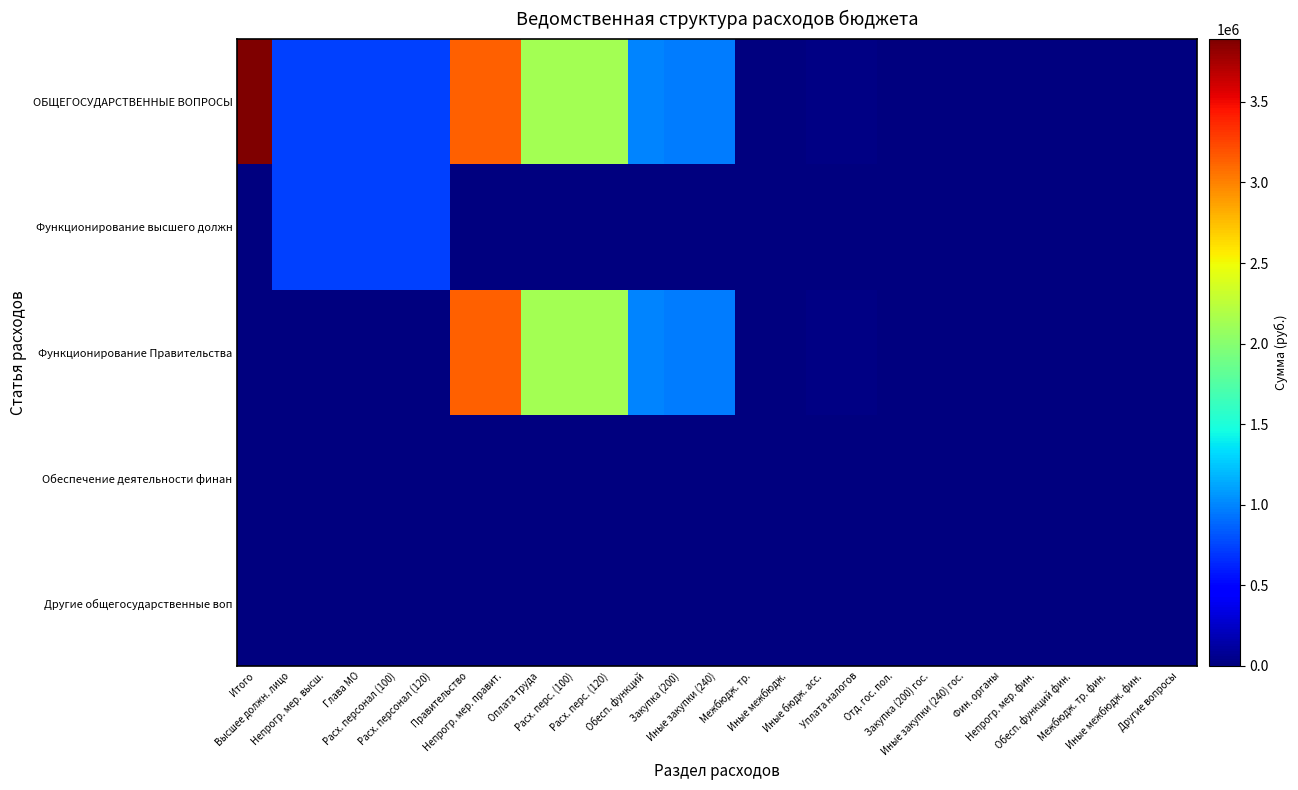

Reading left to right, transcribe all the data shown in this chart.

ОБЩЕГОСУДАРСТВЕННЫЕ ВОПРОСЫ: Итого=3889199	Высшее должн. лицо=740190	Непрогр. мер. высш.=740190	Глава МО=740190	Расх. персонал (100)=740190	Расх. персонал (120)=740190	Правительство=3129929	Непрогр. мер. правит.=3129929	Оплата труда=2138510	Расх. перс. (100)=2138510	Расх. перс. (120)=2138510	Обесп. функций=991319	Закупка (200)=960020	Иные закупки (240)=960020	Межбюдж. тр.=12100	Иные межбюдж.=12100	Иные бюдж. асс.=19199	Уплата налогов=19199	Отд. гос. пол.=100	Закупка (200) гос.=100	Иные закупки (240) гос.=100	Фин. органы=14080	Непрогр. мер. фин.=14080	Обесп. функций фин.=14080	Межбюдж. тр. фин.=14080	Иные межбюдж. фин.=14080	Другие вопросы=5000
Функционирование высшего должн: Итого=0	Высшее должн. лицо=740190	Непрогр. мер. высш.=740190	Глава МО=740190	Расх. персонал (100)=740190	Расх. персонал (120)=740190	Правительство=0	Непрогр. мер. правит.=0	Оплата труда=0	Расх. перс. (100)=0	Расх. перс. (120)=0	Обесп. функций=0	Закупка (200)=0	Иные закупки (240)=0	Межбюдж. тр.=0	Иные межбюдж.=0	Иные бюдж. асс.=0	Уплата налогов=0	Отд. гос. пол.=0	Закупка (200) гос.=0	Иные закупки (240) гос.=0	Фин. органы=0	Непрогр. мер. фин.=0	Обесп. функций фин.=0	Межбюдж. тр. фин.=0	Иные межбюдж. фин.=0	Другие вопросы=0
Функционирование Правительства: Итого=0	Высшее должн. лицо=0	Непрогр. мер. высш.=0	Глава МО=0	Расх. персонал (100)=0	Расх. персонал (120)=0	Правительство=3129929	Непрогр. мер. правит.=3129929	Оплата труда=2138510	Расх. перс. (100)=2138510	Расх. перс. (120)=2138510	Обесп. функций=991319	Закупка (200)=960020	Иные закупки (240)=960020	Межбюдж. тр.=12100	Иные межбюдж.=12100	Иные бюдж. асс.=19199	Уплата налогов=19199	Отд. гос. пол.=100	Закупка (200) гос.=100	Иные закупки (240) гос.=100	Фин. органы=0	Непрогр. мер. фин.=0	Обесп. функций фин.=0	Межбюдж. тр. фин.=0	Иные межбюдж. фин.=0	Другие вопросы=0
Обеспечение деятельности финан: Итого=0	Высшее должн. лицо=0	Непрогр. мер. высш.=0	Глава МО=0	Расх. персонал (100)=0	Расх. персонал (120)=0	Правительство=0	Непрогр. мер. правит.=0	Оплата труда=0	Расх. перс. (100)=0	Расх. перс. (120)=0	Обесп. функций=0	Закупка (200)=0	Иные закупки (240)=0	Межбюдж. тр.=0	Иные межбюдж.=0	Иные бюдж. асс.=0	Уплата налогов=0	Отд. гос. пол.=0	Закупка (200) гос.=0	Иные закупки (240) гос.=0	Фин. органы=14080	Непрогр. мер. фин.=14080	Обесп. функций фин.=14080	Межбюдж. тр. фин.=14080	Иные межбюдж. фин.=14080	Другие вопросы=0
Другие общегосударственные воп: Итого=0	Высшее должн. лицо=0	Непрогр. мер. высш.=0	Глава МО=0	Расх. персонал (100)=0	Расх. персонал (120)=0	Правительство=0	Непрогр. мер. правит.=0	Оплата труда=0	Расх. перс. (100)=0	Расх. перс. (120)=0	Обесп. функций=0	Закупка (200)=0	Иные закупки (240)=0	Межбюдж. тр.=0	Иные межбюдж.=0	Иные бюдж. асс.=0	Уплата налогов=0	Отд. гос. пол.=0	Закупка (200) гос.=0	Иные закупки (240) гос.=0	Фин. органы=0	Непрогр. мер. фин.=0	Обесп. функций фин.=0	Межбюдж. тр. фин.=0	Иные межбюдж. фин.=0	Другие вопросы=5000